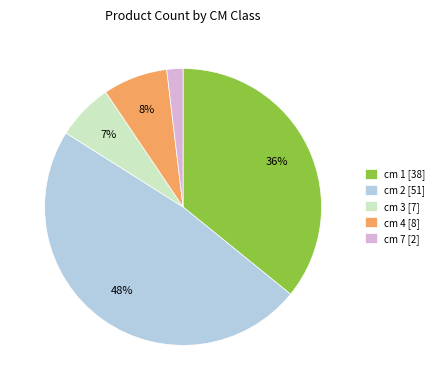

How many segments does this pie chart have?

5